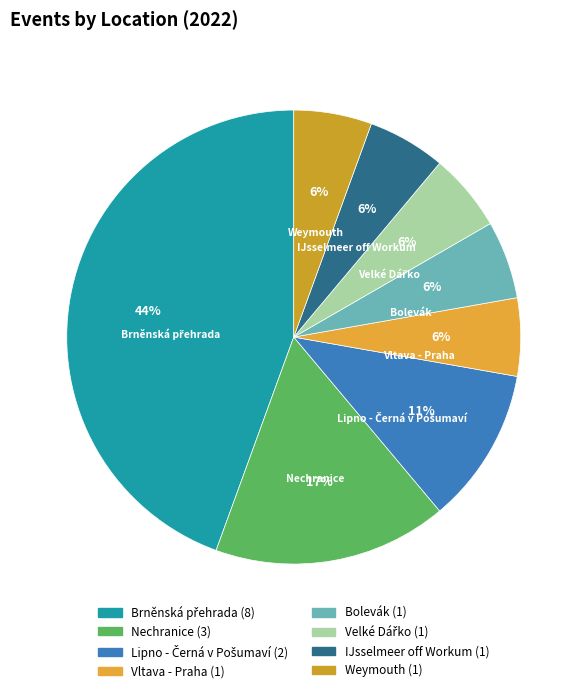

Is it true that IJsselmeer off Workum is 6% of the pie?

True